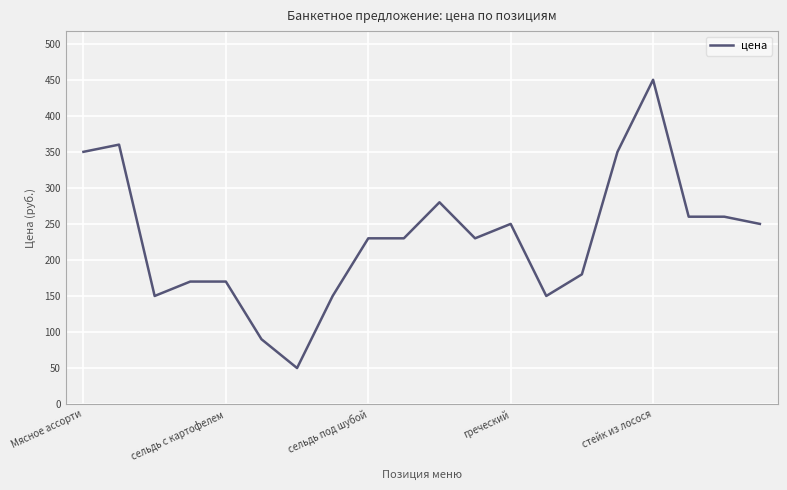

What is the greatest value displayed?

450